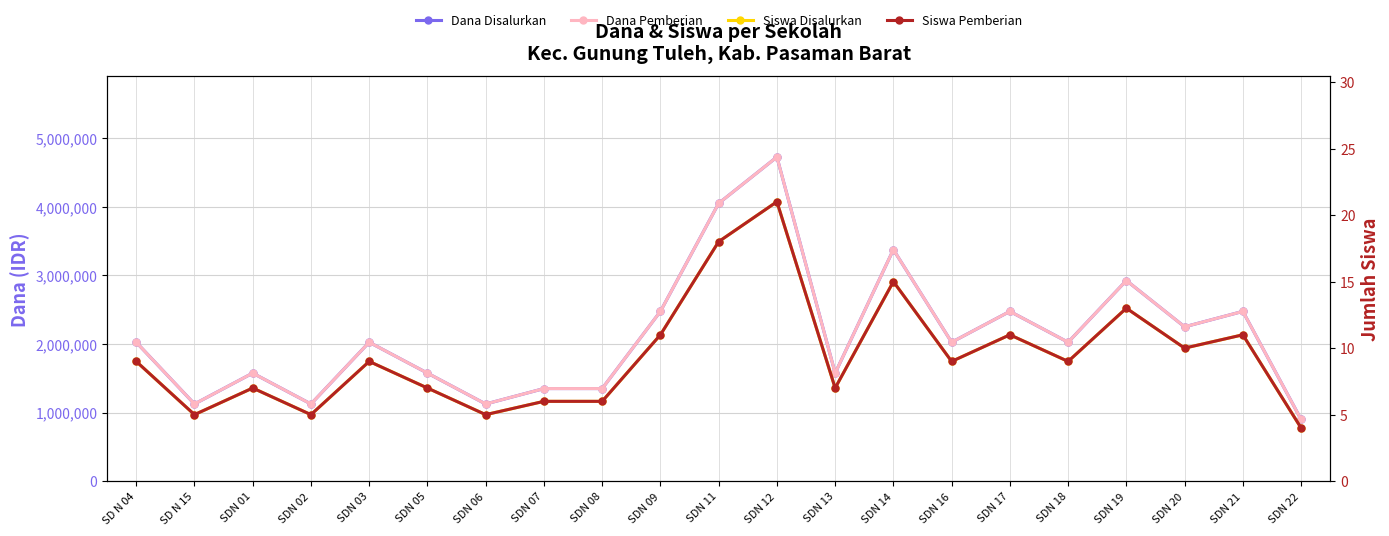

At which category does Siswa Pemberian reach its first local valley?

SD N 15